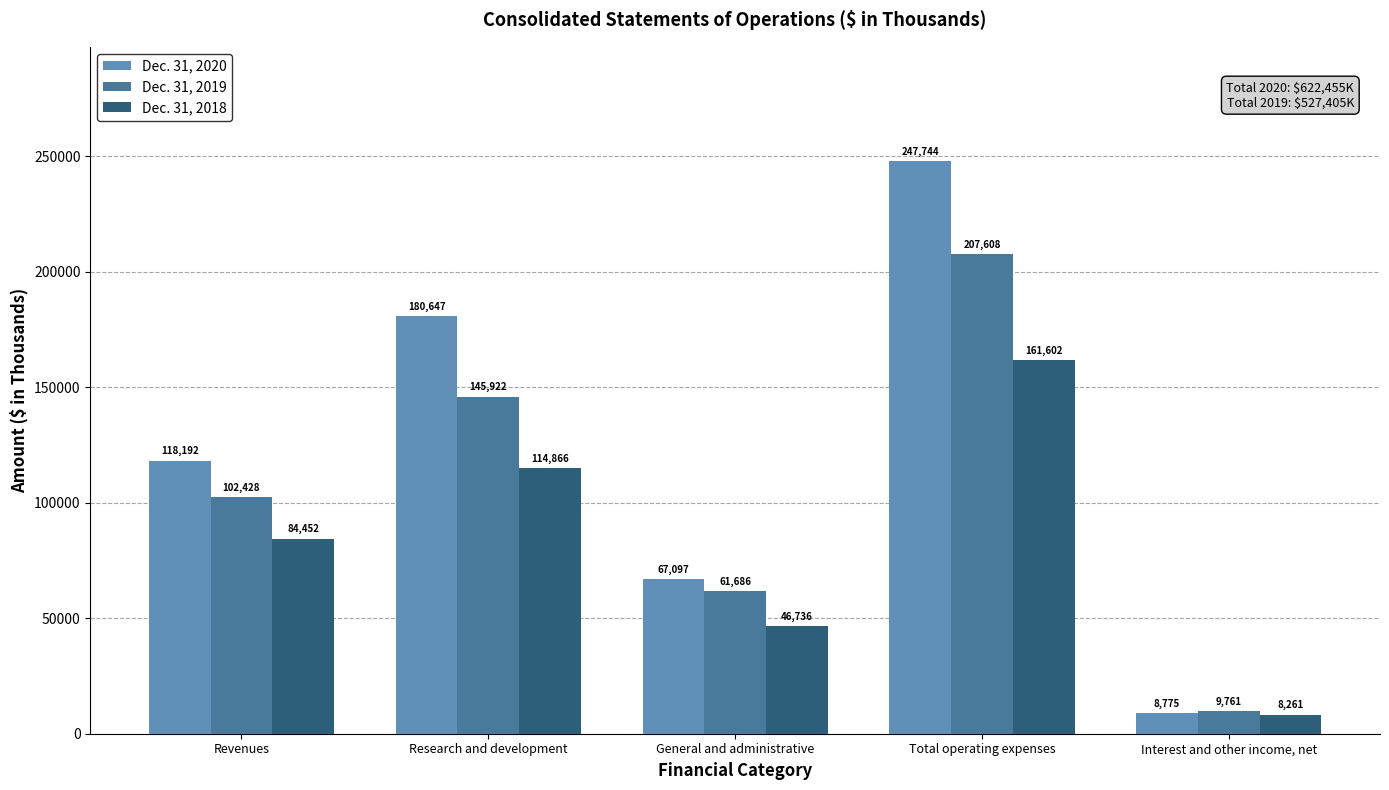

What is the total value across all series at General and administrative?

175519